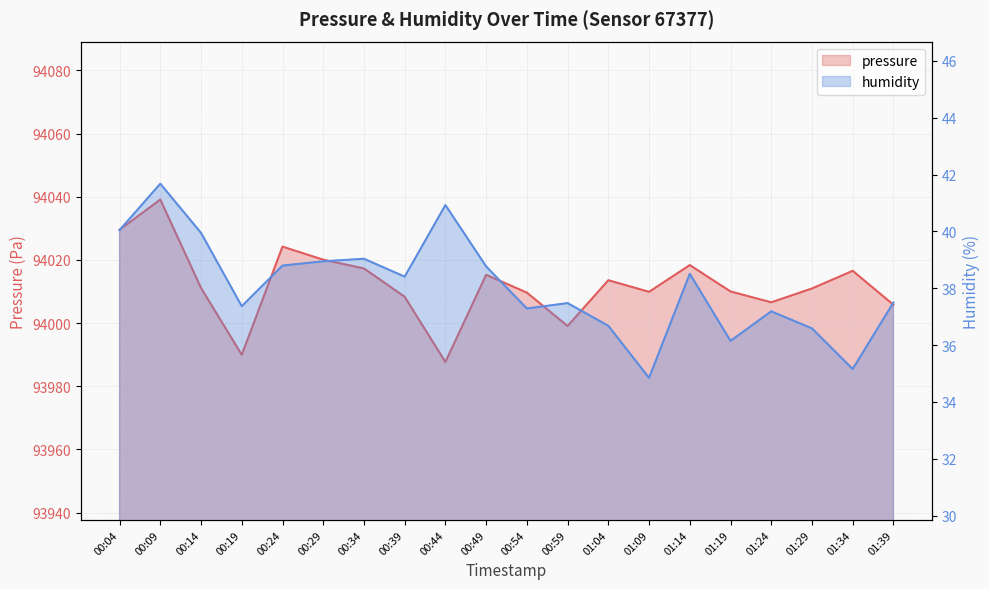

Where does the pressure series first go above 94011?

00:04